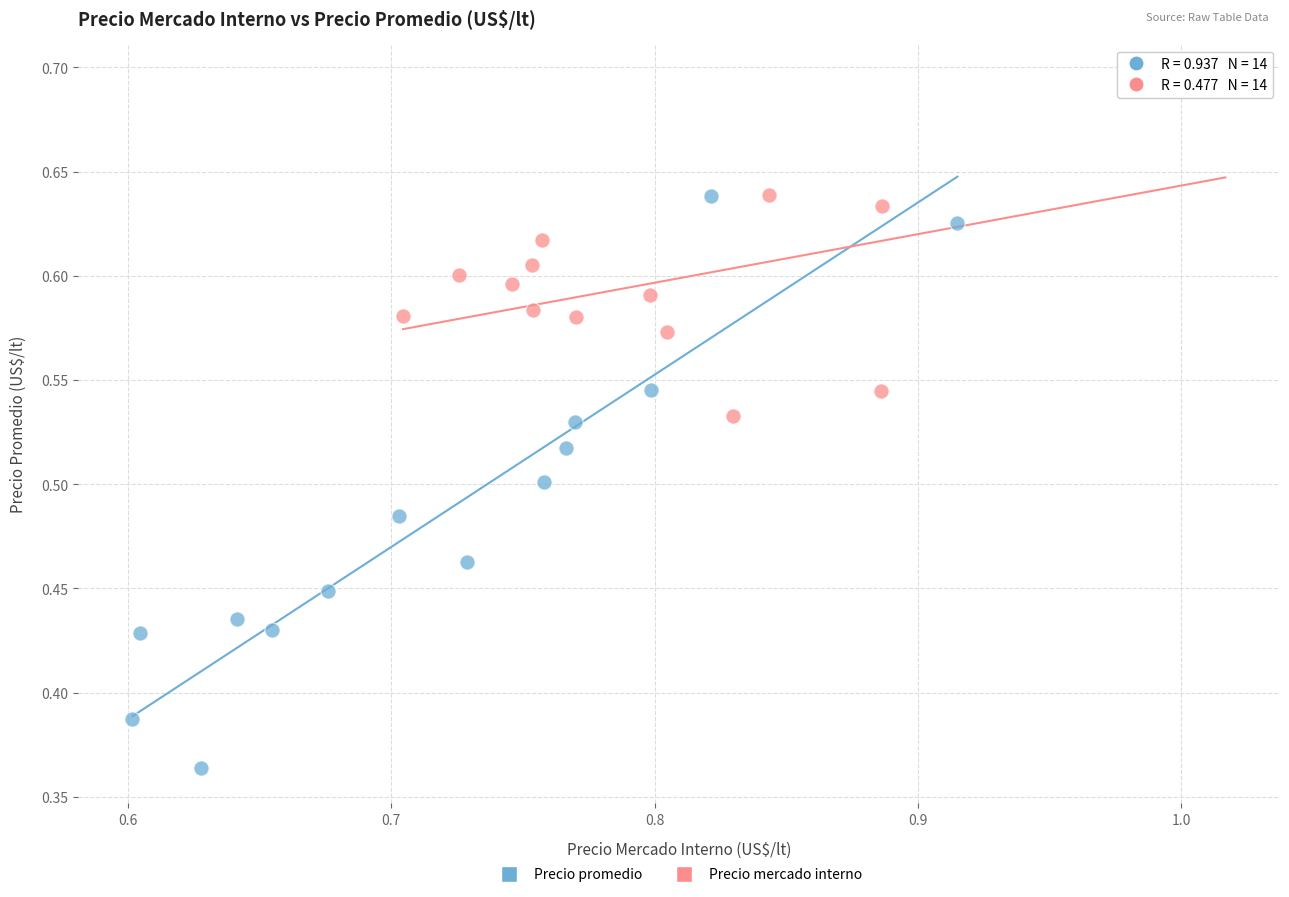

What are all the series names shown in the legend?

Precio promedio, Precio mercado interno